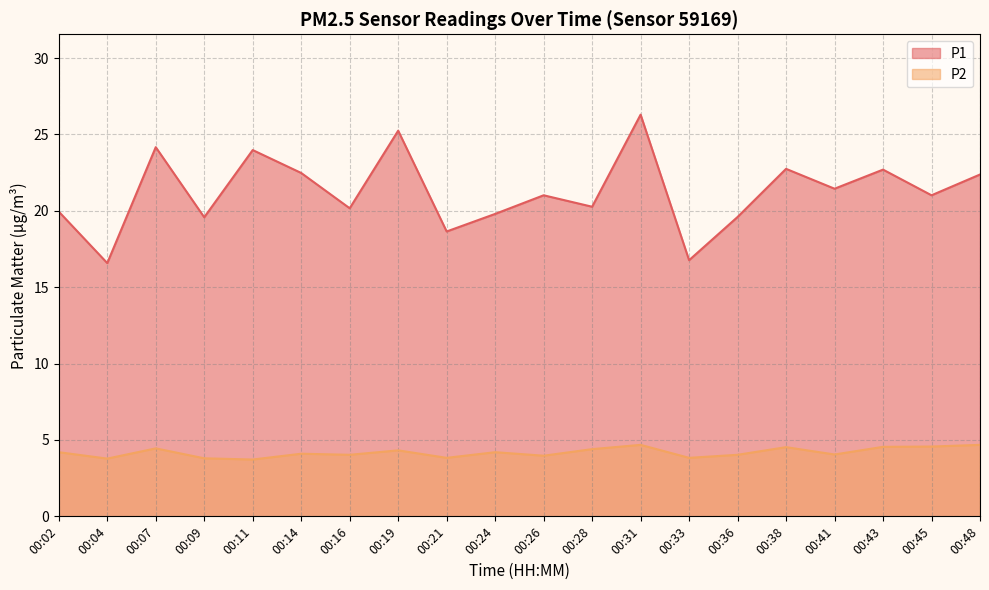

How many categories are shown in the chart?

20